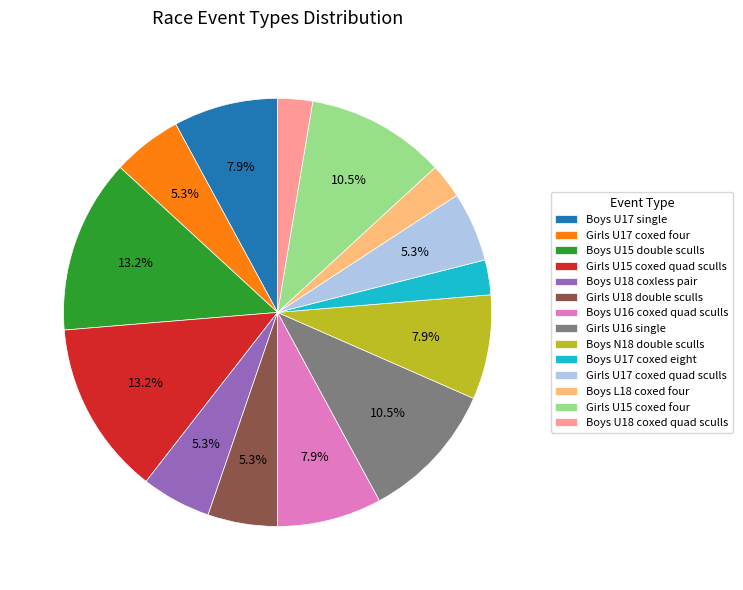

Count the number of slices in the pie.

14